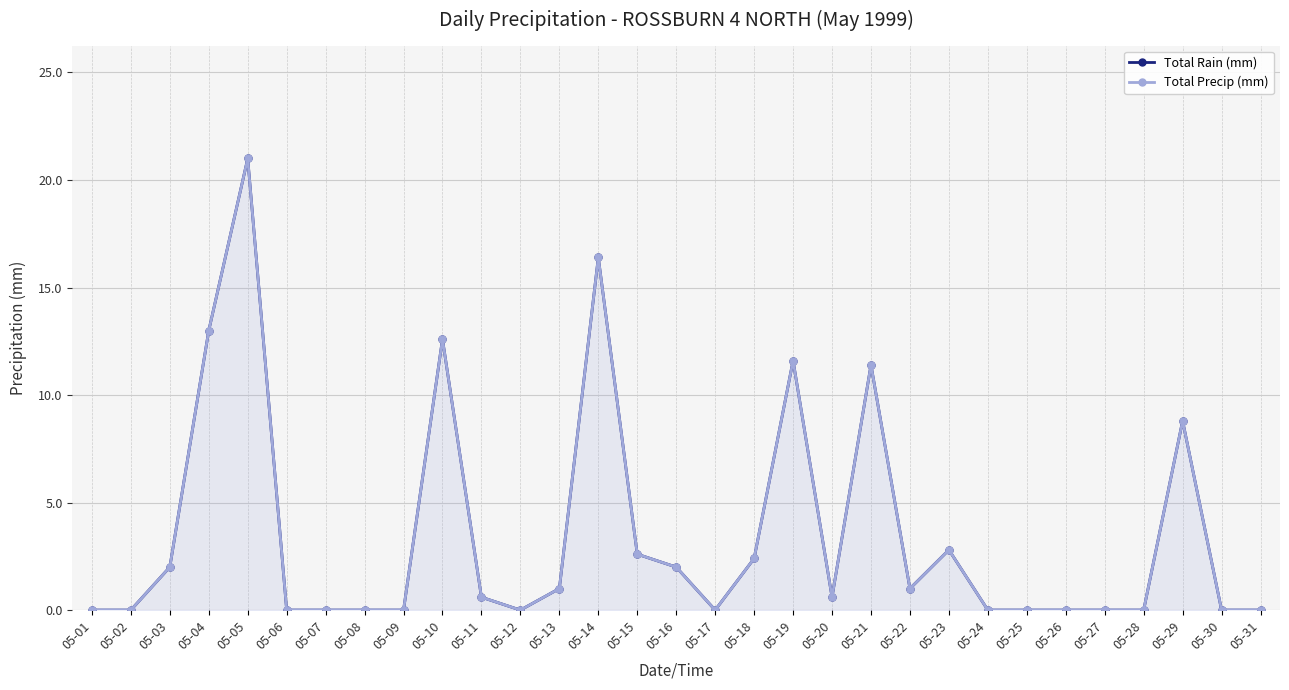

At which category does Total Precip (mm) reach its first local peak?

05-05